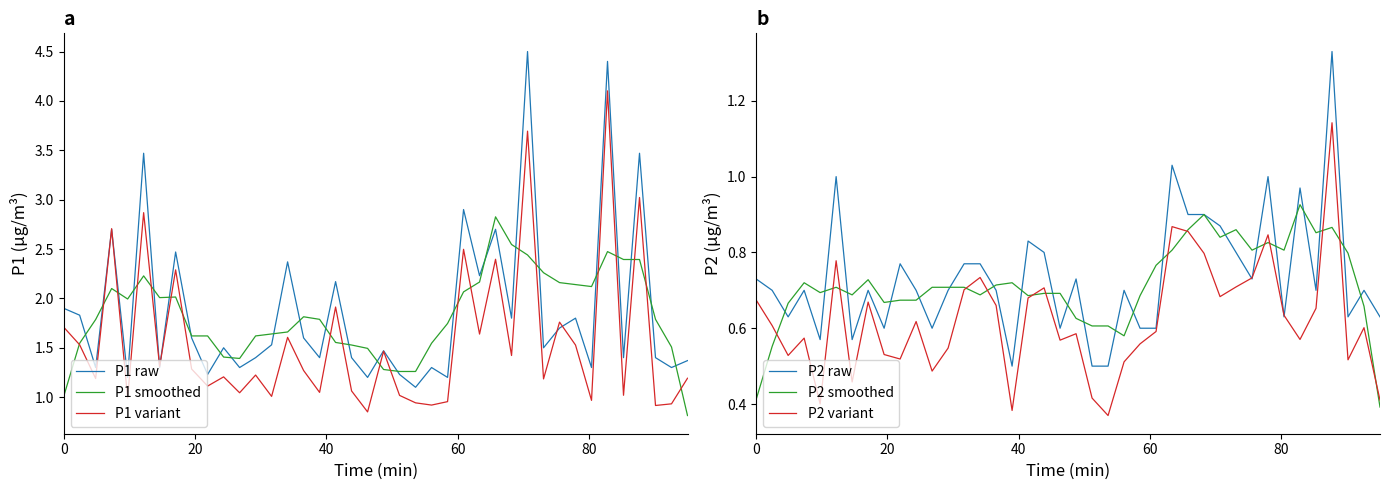

True or false: P1 smoothed and P2 smoothed intersect in this chart.

False